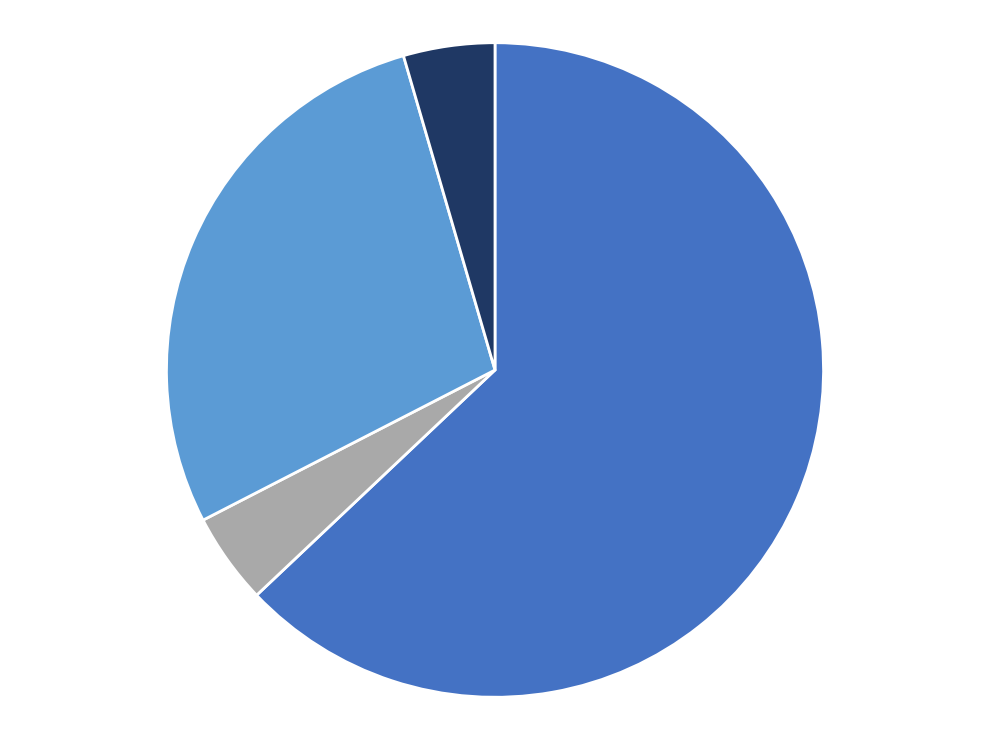

Is there any slice that represents more than half of the pie?

Yes